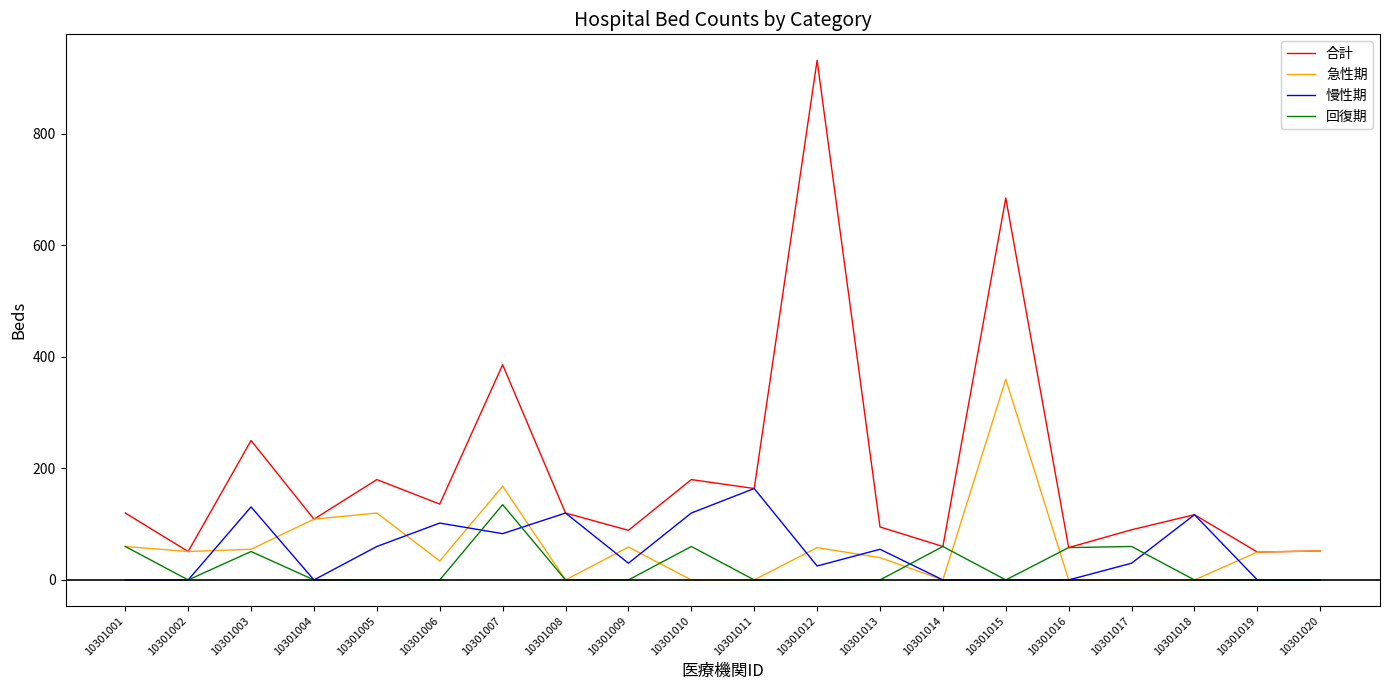

Which series has the largest total across all categories?

合計